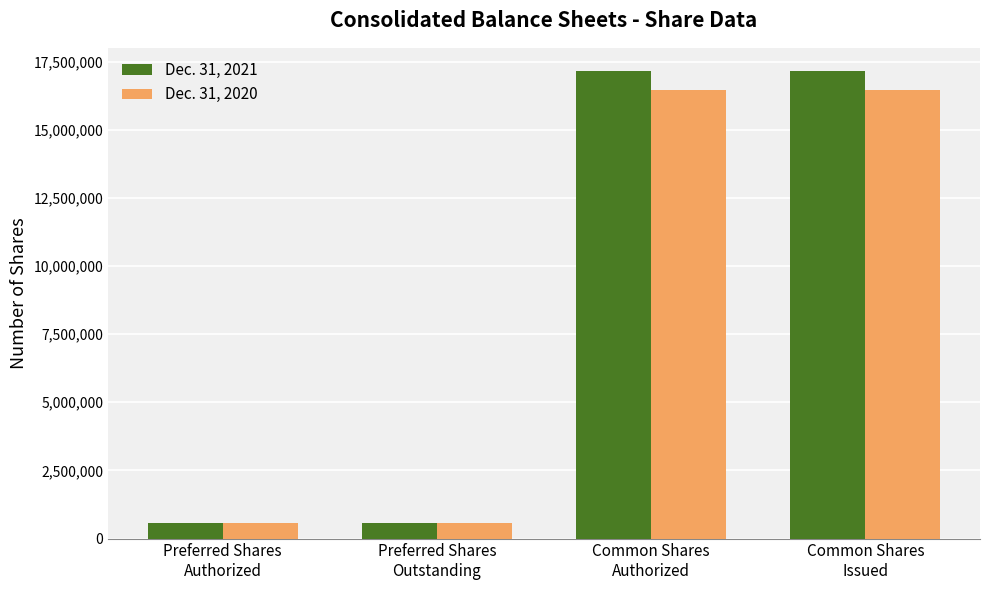

What is the label of the 3rd bar from the right?

Preferred Shares
Outstanding